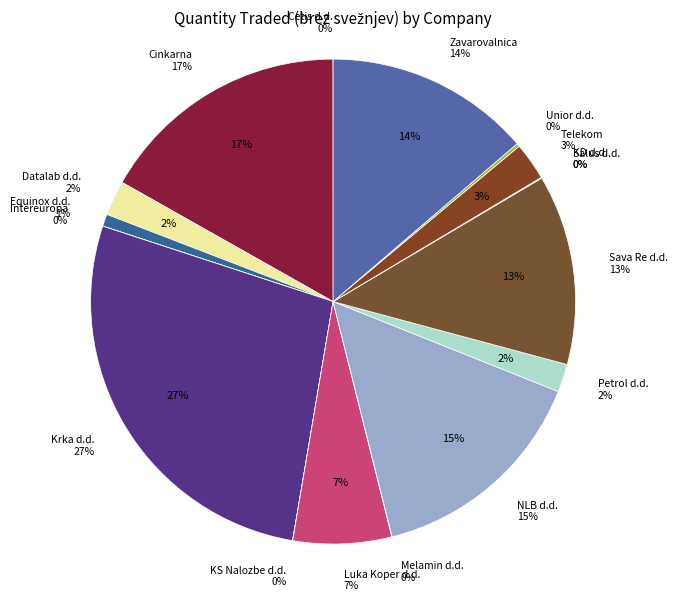

Combined, do NLB d.d. and Sava Re d.d. account for over 50%?

No